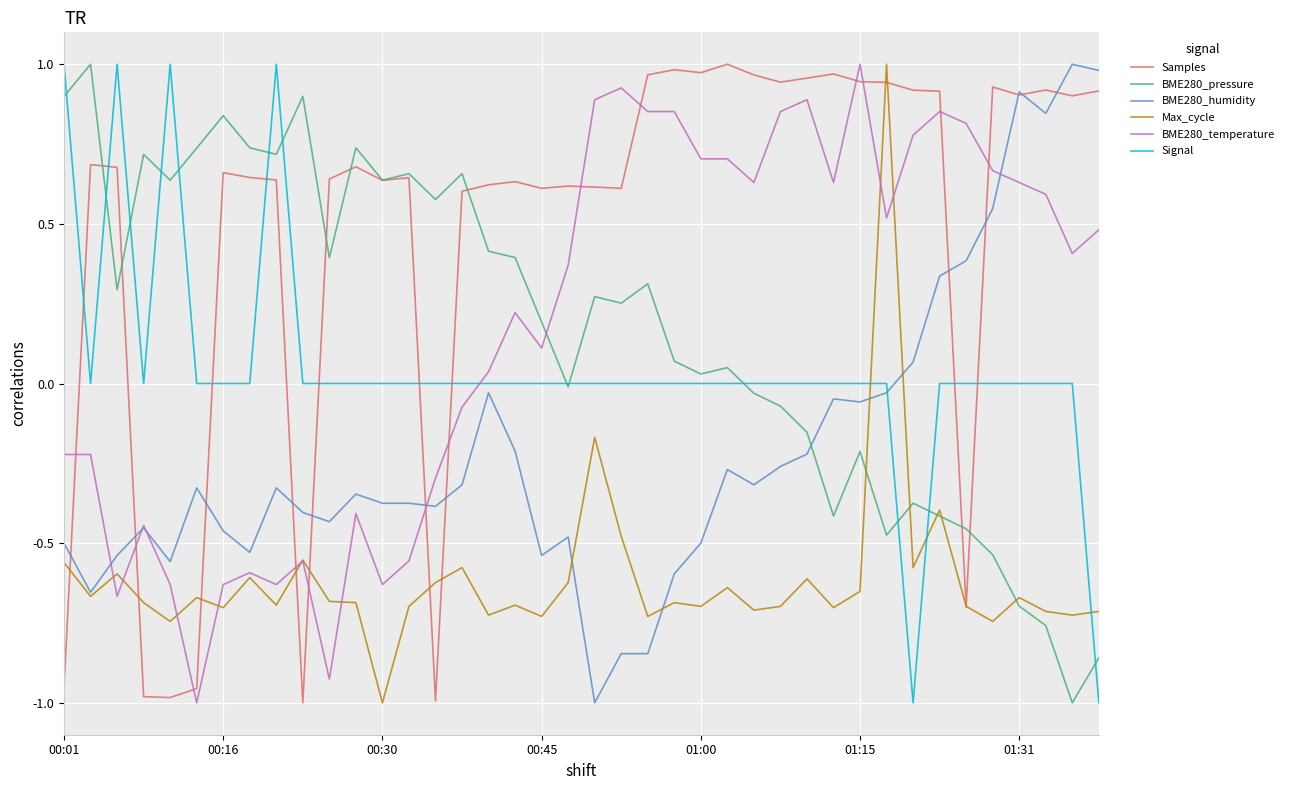

Which series ends up on top after the final intersection of BME280_humidity and Signal?

BME280_humidity